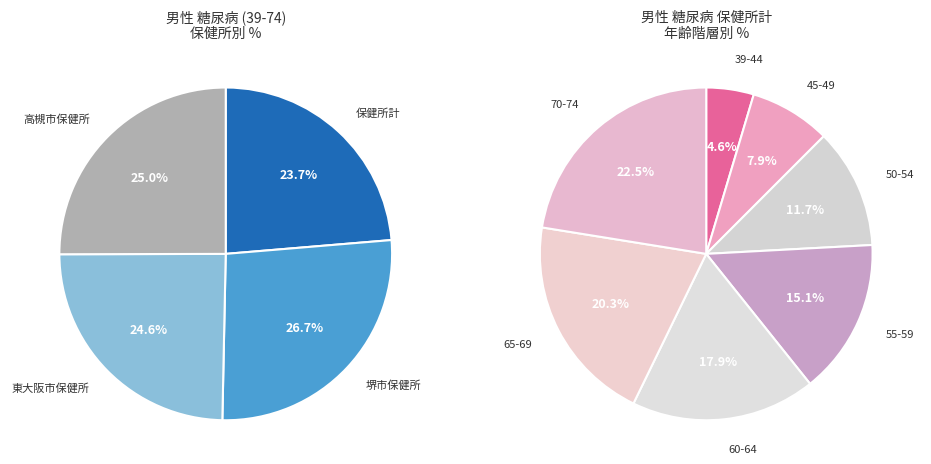

Which has a higher value, 高槻市保健所 or 東大阪市保健所?

高槻市保健所